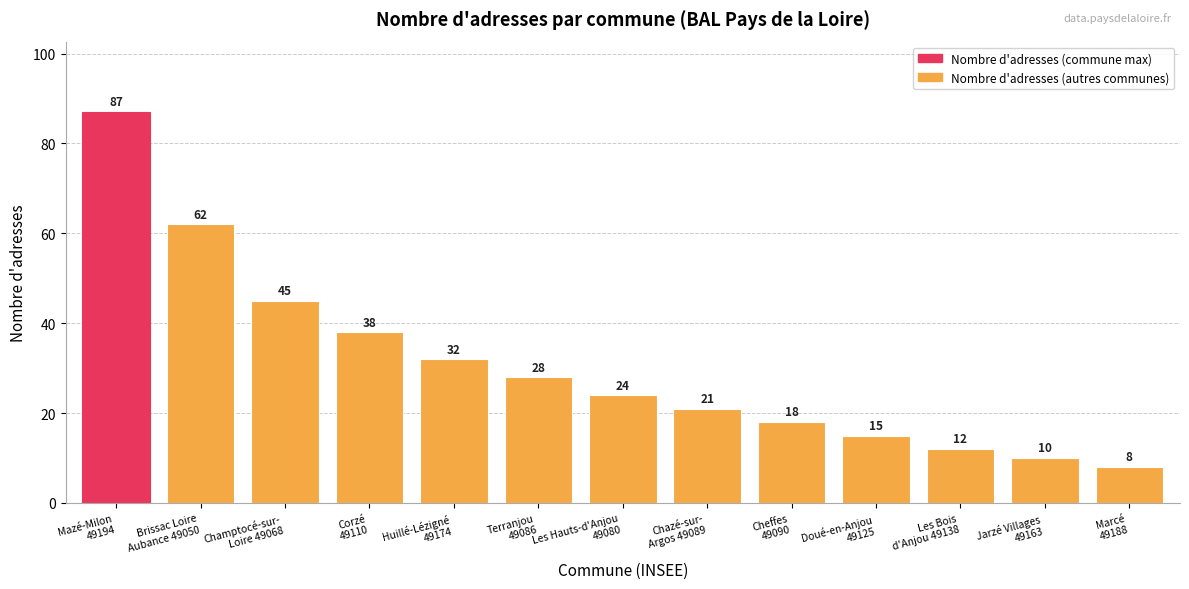

Reading right to left, list all the values displayed in this chart.

Marcé
49188=8	Jarzé Villages
49163=10	Les Bois
d'Anjou 49138=12	Doué-en-Anjou
49125=15	Cheffes
49090=18	Chazé-sur-
Argos 49089=21	Les Hauts-d'Anjou
49080=24	Terranjou
49086=28	Huillé-Lézigné
49174=32	Corzé
49110=38	Champtocé-sur-
Loire 49068=45	Brissac Loire
Aubance 49050=62	Mazé-Milon
49194=87